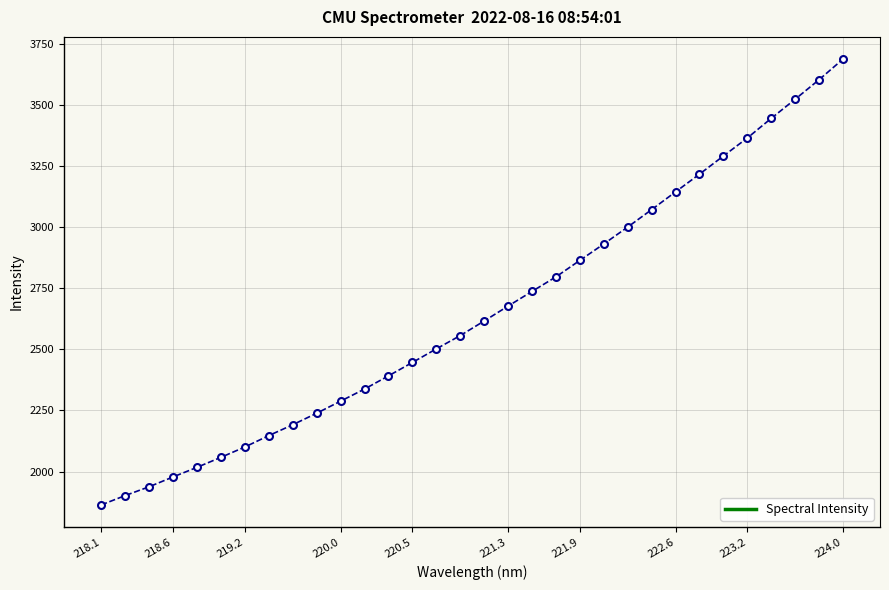

True or false: the data has more than 0 interior local peaks.

False